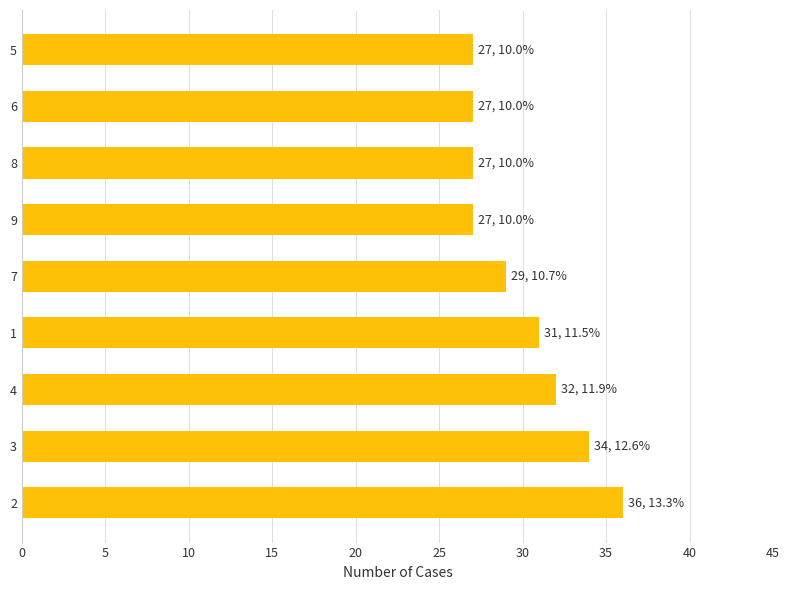

What is the average value?

30